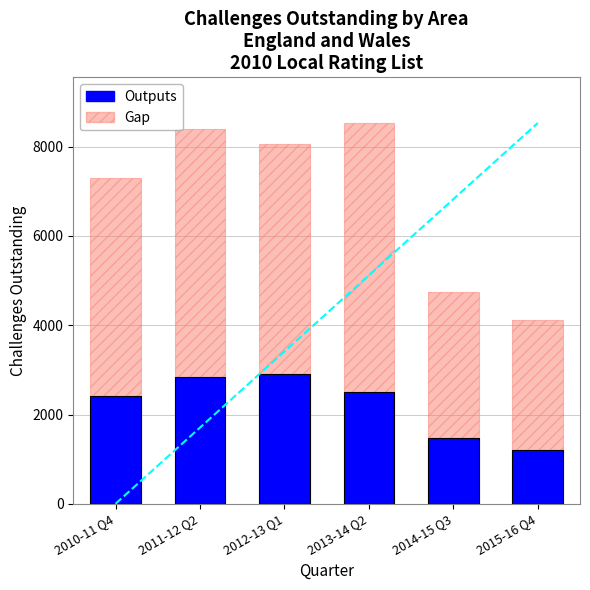

At 2013-14 Q2, list the series in order from smallest to largest.

Outputs, Gap